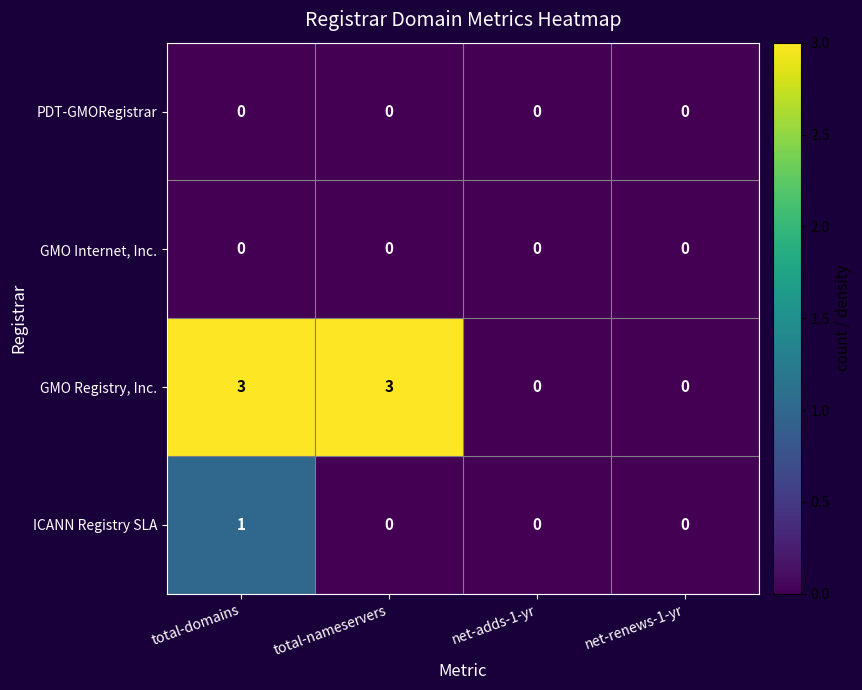

How many ICANN Registry SLA values are between 0 and 1?

4